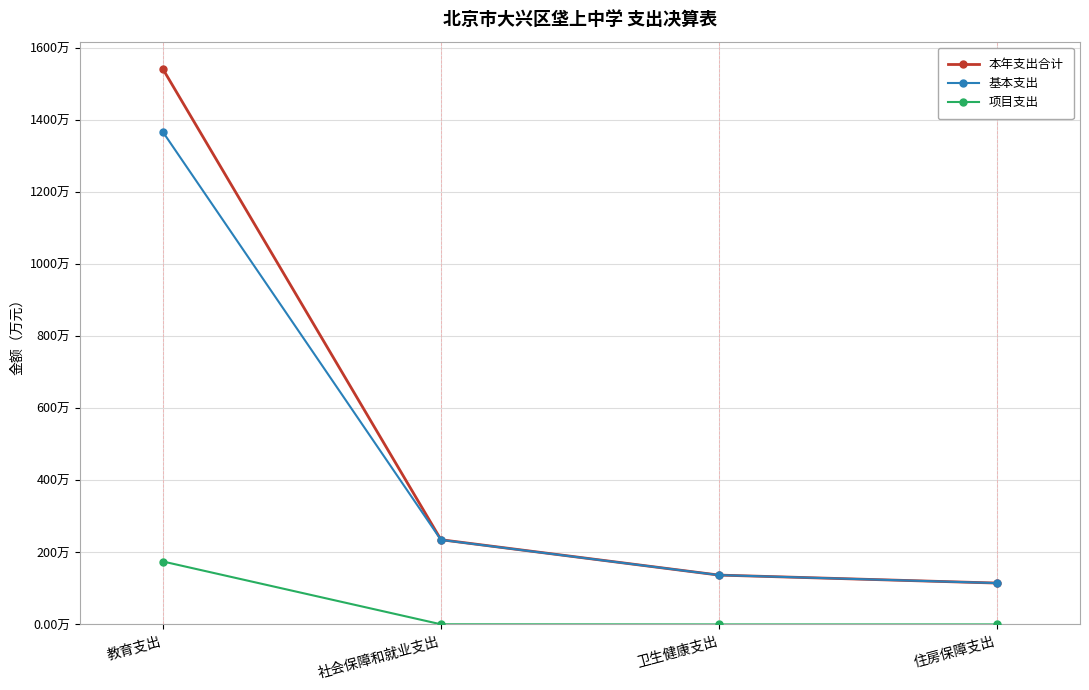

Is this an area chart (filled region under the line)?

No